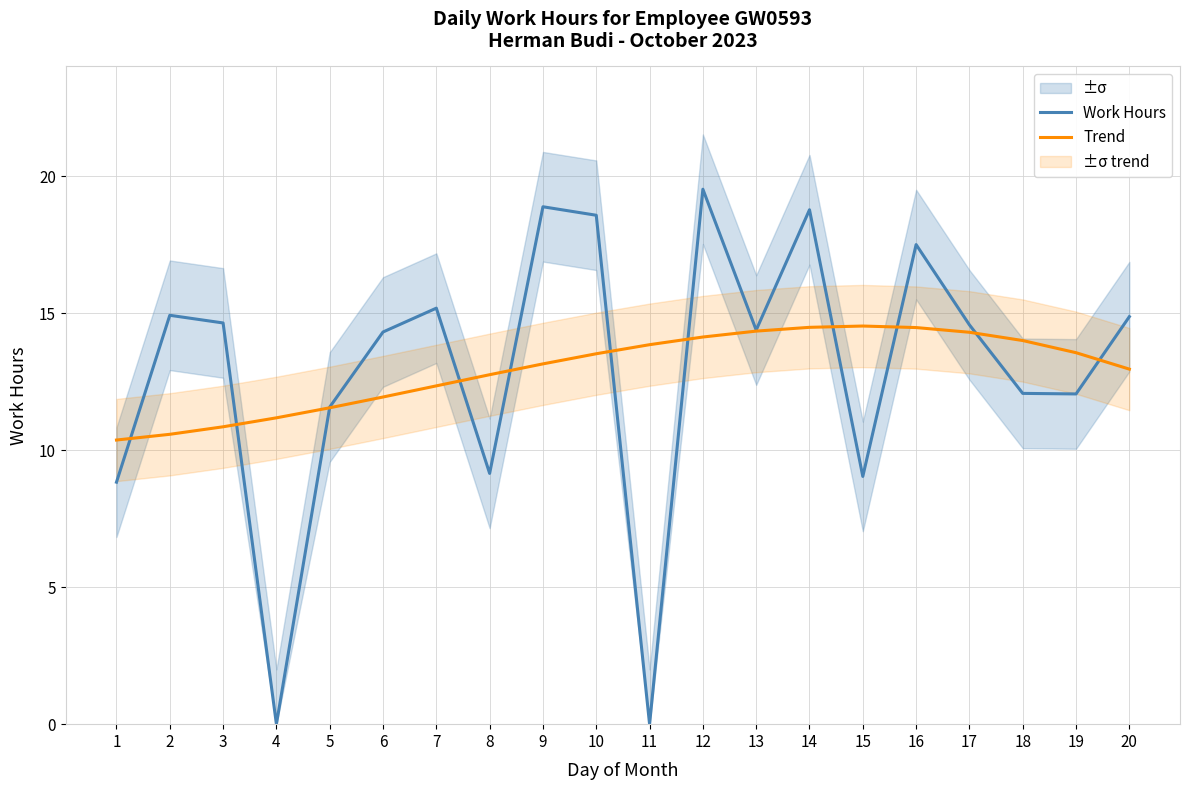

Where is Trend nearest to the value 12?

6